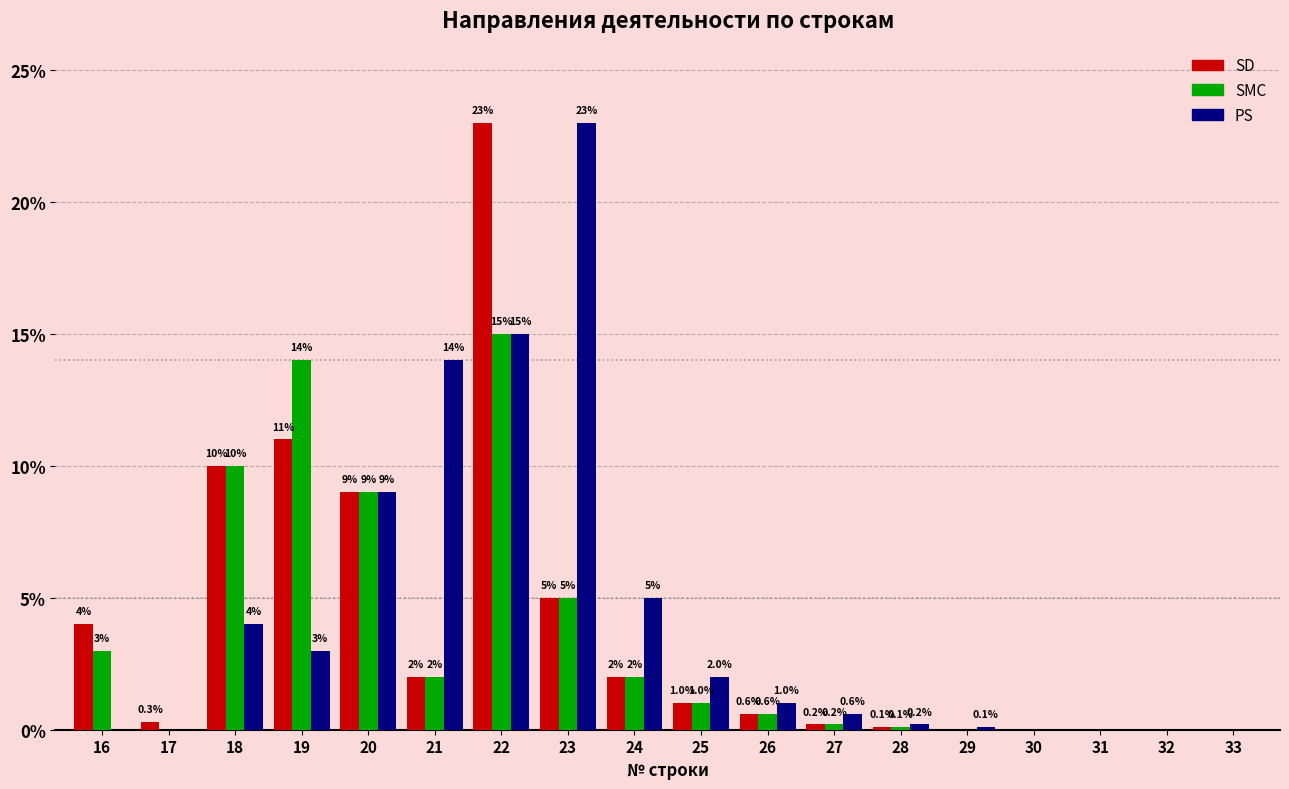

Reading left to right, what are all the values shown in this chart?

SD: 16=4.0	17=0.3	18=10.0	19=11.0	20=9.0	21=2.0	22=23.0	23=5.0	24=2.0	25=1.0	26=0.6	27=0.2	28=0.1	29=0.0	30=0.0	31=0.0	32=0.0	33=0.0
SMC: 16=3.0	17=0.0	18=10.0	19=14.0	20=9.0	21=2.0	22=15.0	23=5.0	24=2.0	25=1.0	26=0.6	27=0.2	28=0.1	29=0.0	30=0.0	31=0.0	32=0.0	33=0.0
PS: 16=0.0	17=0.0	18=4.0	19=3.0	20=9.0	21=14.0	22=15.0	23=23.0	24=5.0	25=2.0	26=1.0	27=0.6	28=0.2	29=0.1	30=0.0	31=0.0	32=0.0	33=0.0